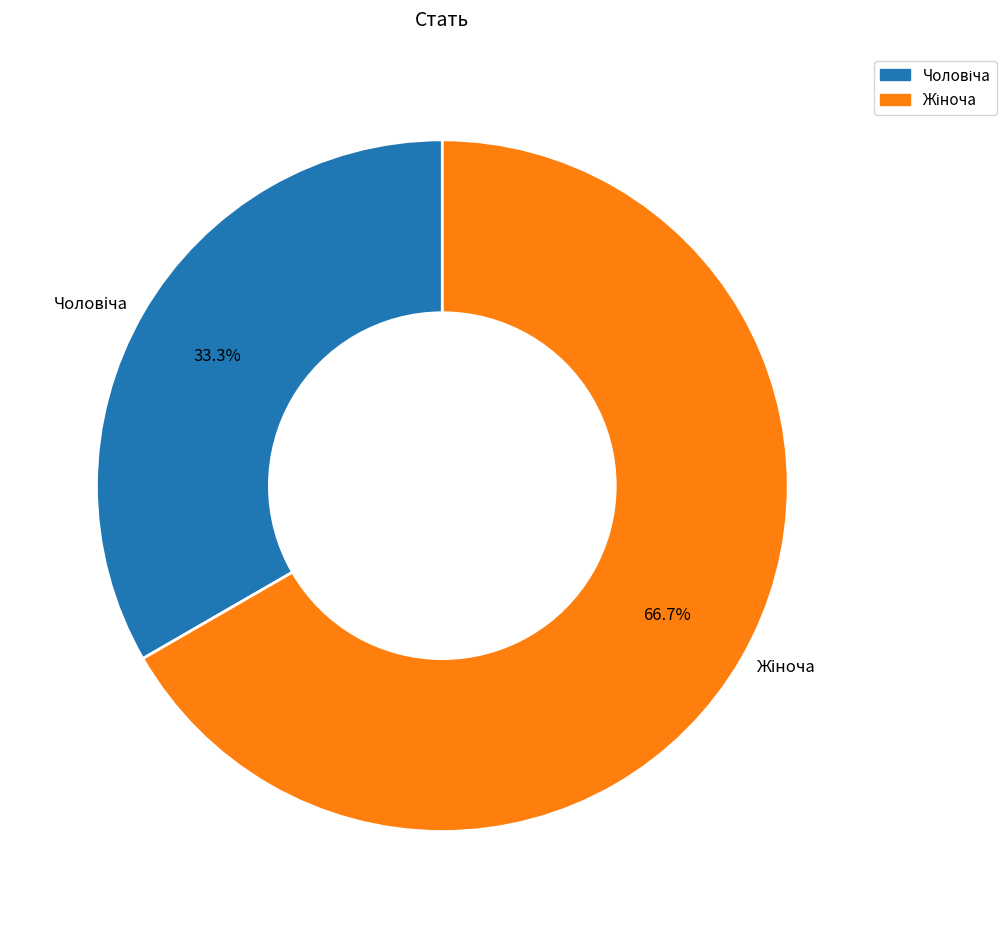

To the nearest percent, what percentage of the pie is Жіноча?

67%